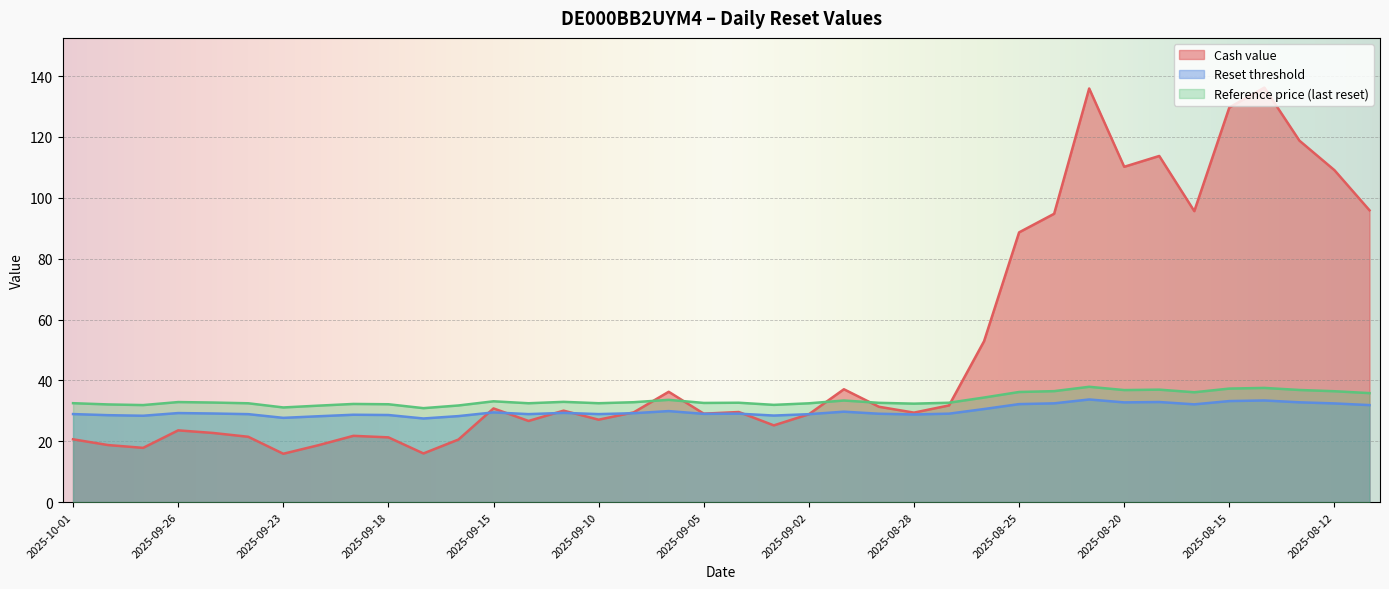

What is the sum of all Cash value values?

1943.1